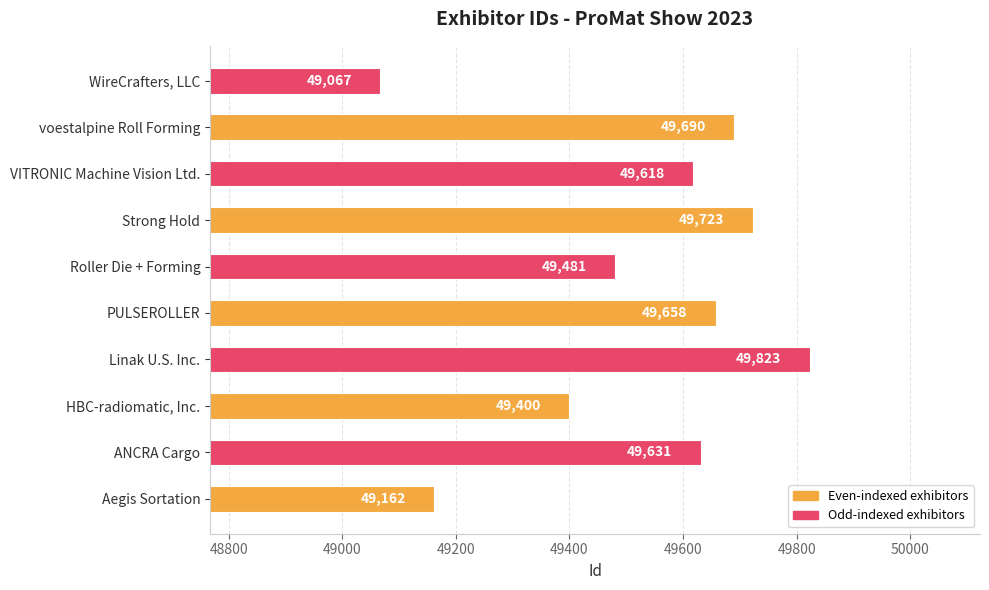

Reading bottom to top, extract all data points from this chart.

Aegis Sortation=49162	ANCRA Cargo=49631	HBC-radiomatic, Inc.=49400	Linak U.S. Inc.=49823	PULSEROLLER=49658	Roller Die + Forming=49481	Strong Hold=49723	VITRONIC Machine Vision Ltd.=49618	voestalpine Roll Forming=49690	WireCrafters, LLC=49067